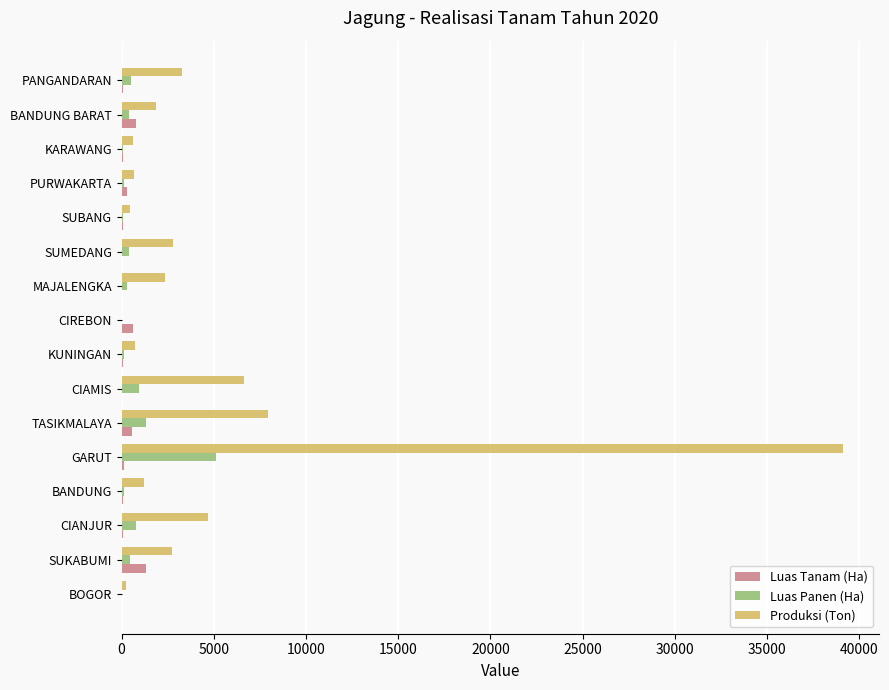

Where is Produksi (Ton) nearest to the value 19570?

TASIKMALAYA